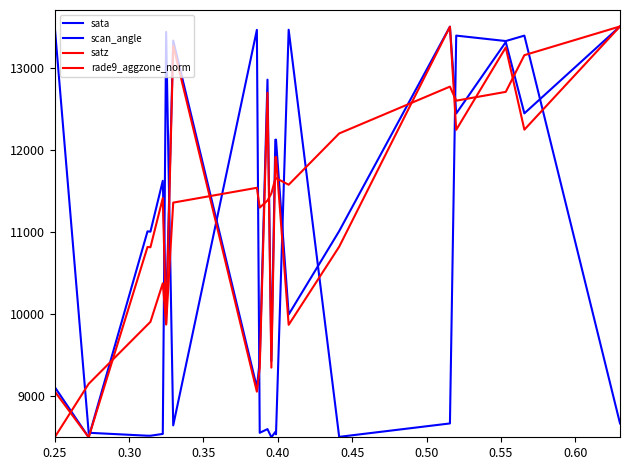

How many values in the satz series are below 11410?

10